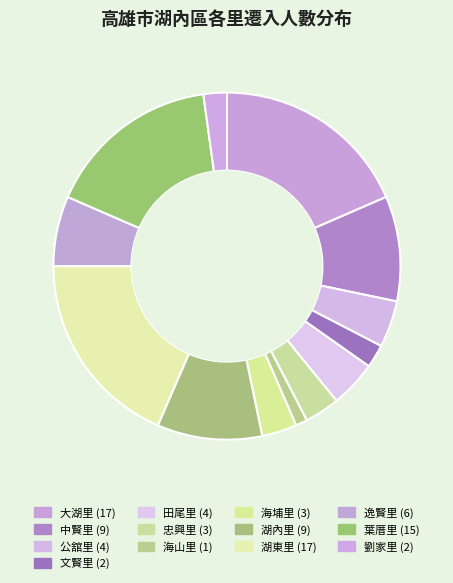

Is there a majority slice in this chart?

No